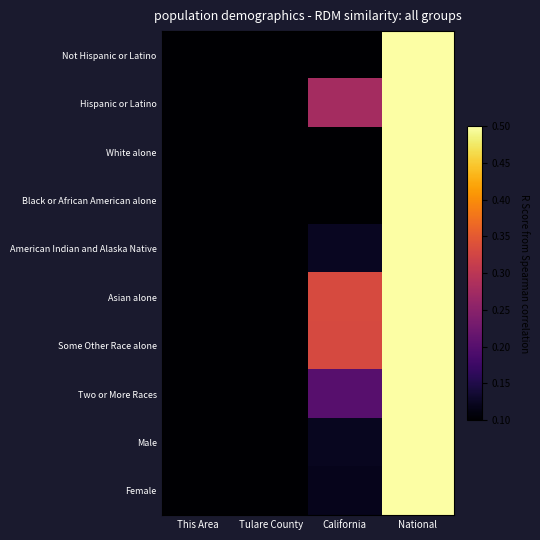

Count the number of data series in this chart.

10